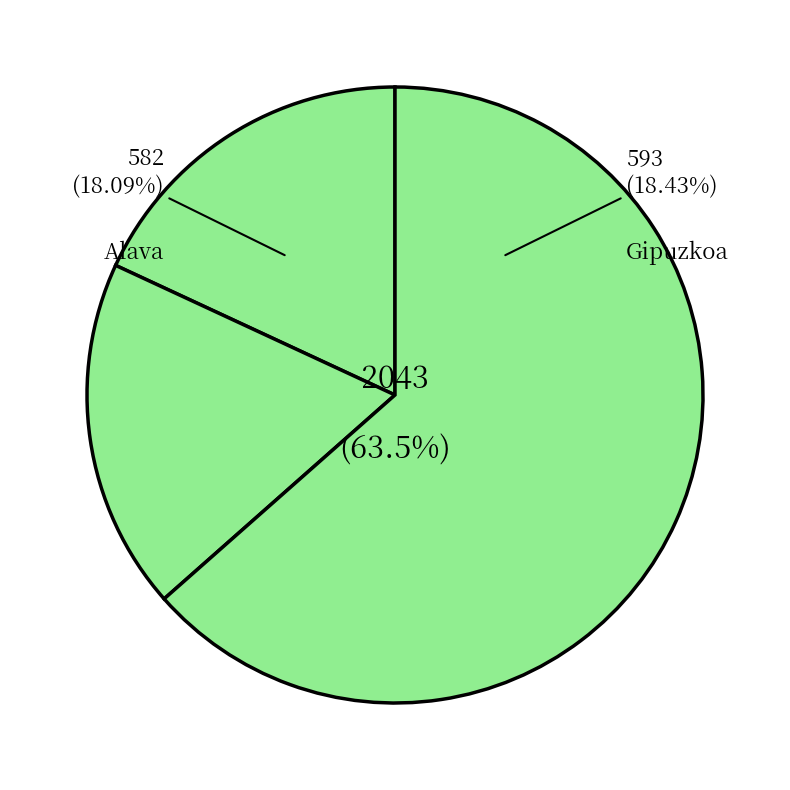

To the nearest percent, what is the average slice percentage?

33%